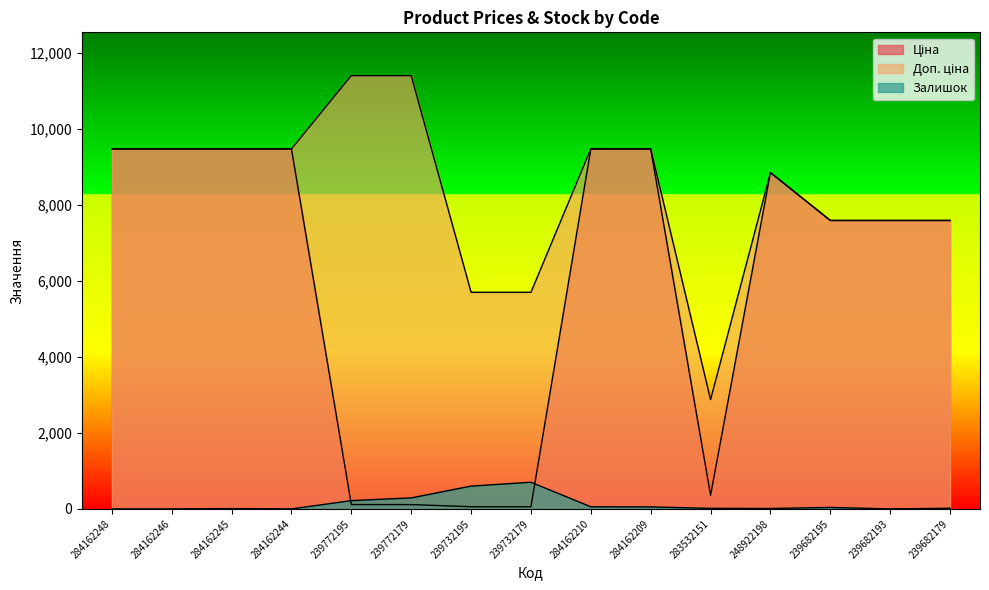

What is the label of the 4th point from the left?

284162244